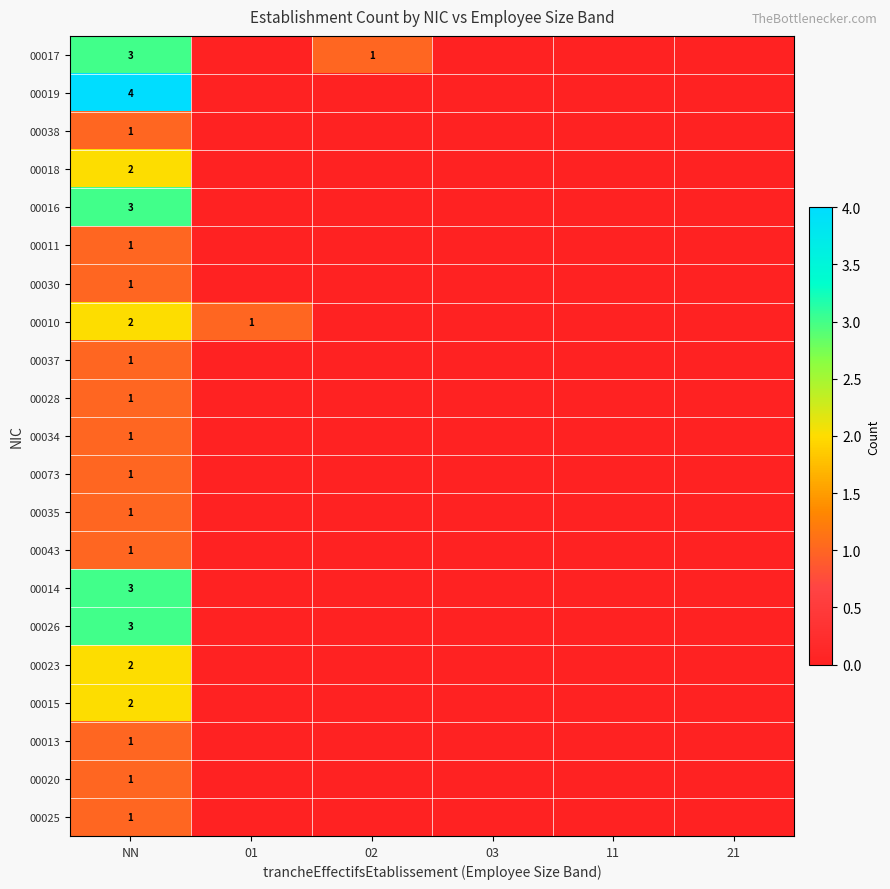

What is the total value across all series at NN?

36